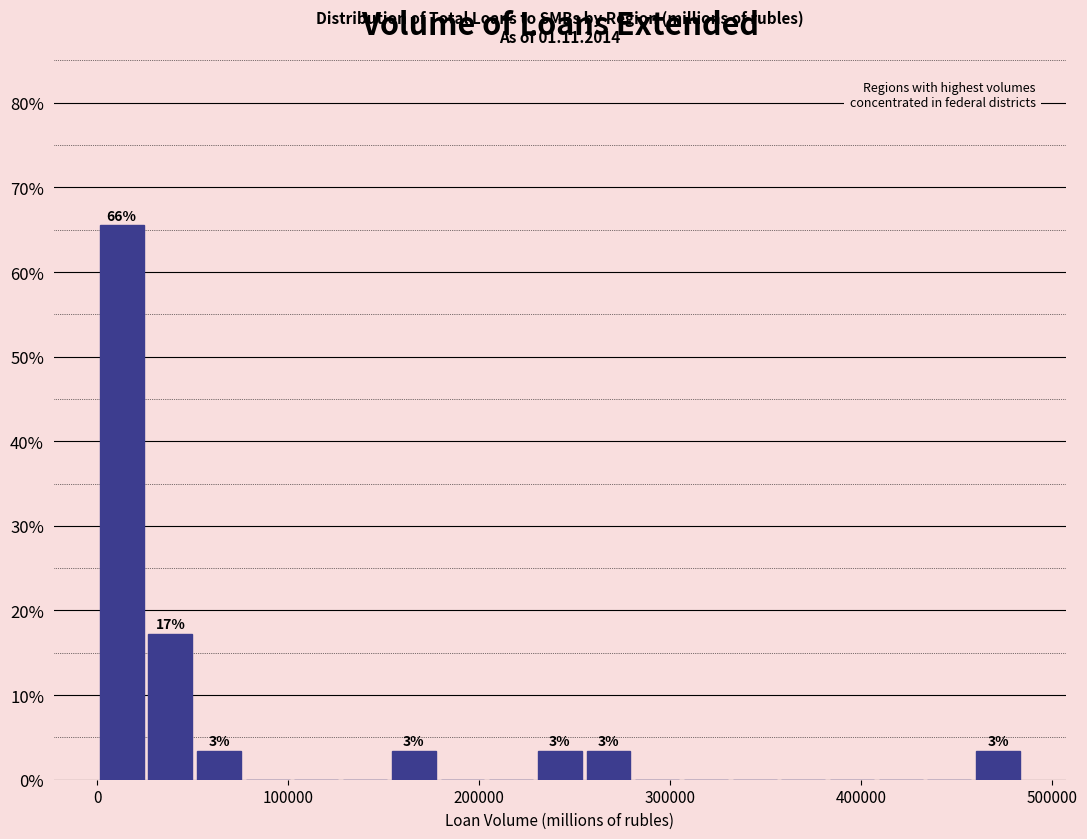

Read against the x-axis, roughly where is the centre of the tallest bar?

10000